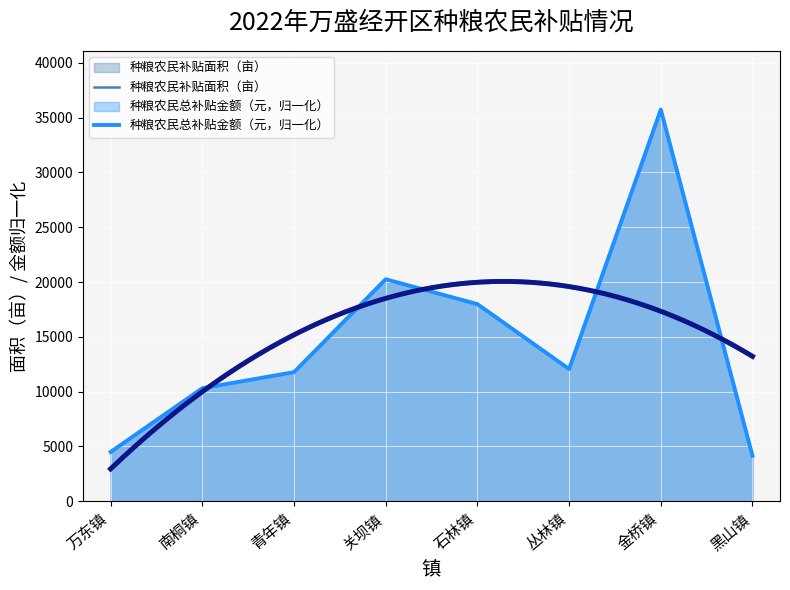

What are all the series names shown in the legend?

种粮农民补贴面积（亩）, 种粮农民总补贴金额（元，归一化）